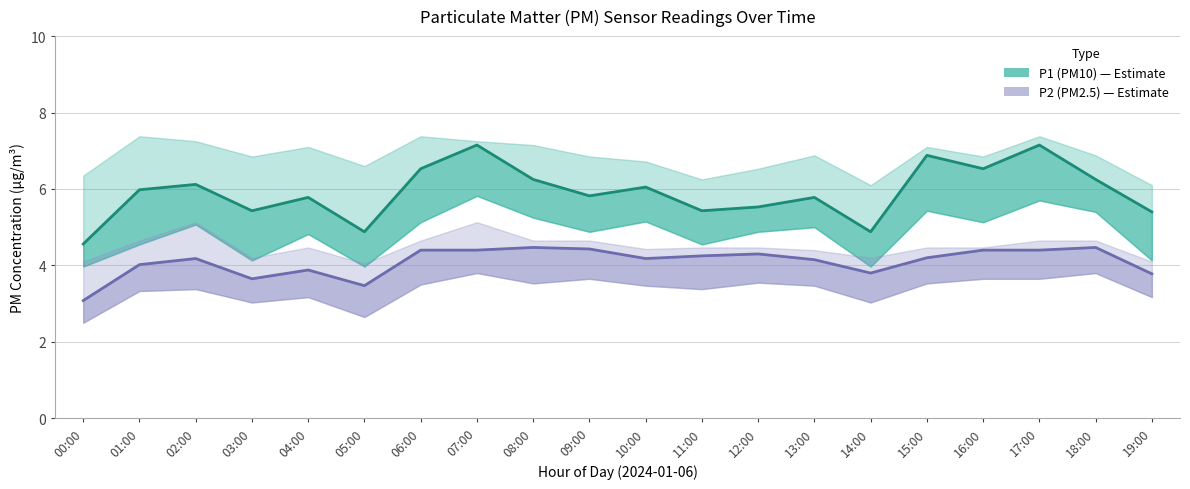

True or false: P2 (PM2.5) and P1 (PM10) cross at least once.

False